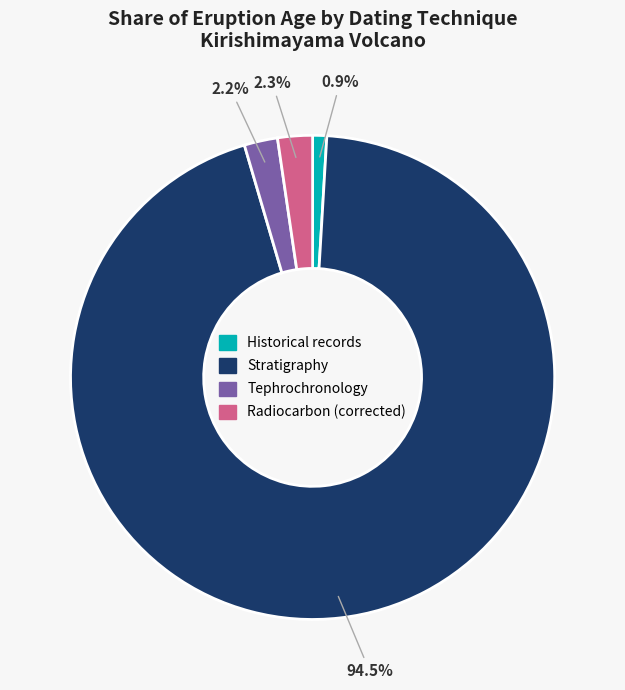

Do Stratigraphy and Radiocarbon (corrected) together represent more than half of the pie?

Yes